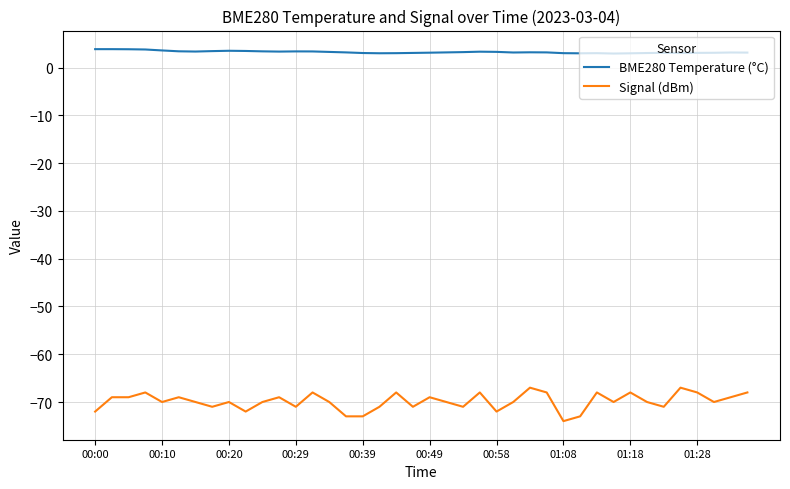

Which series has the largest total across all categories?

BME280 Temperature (°C)